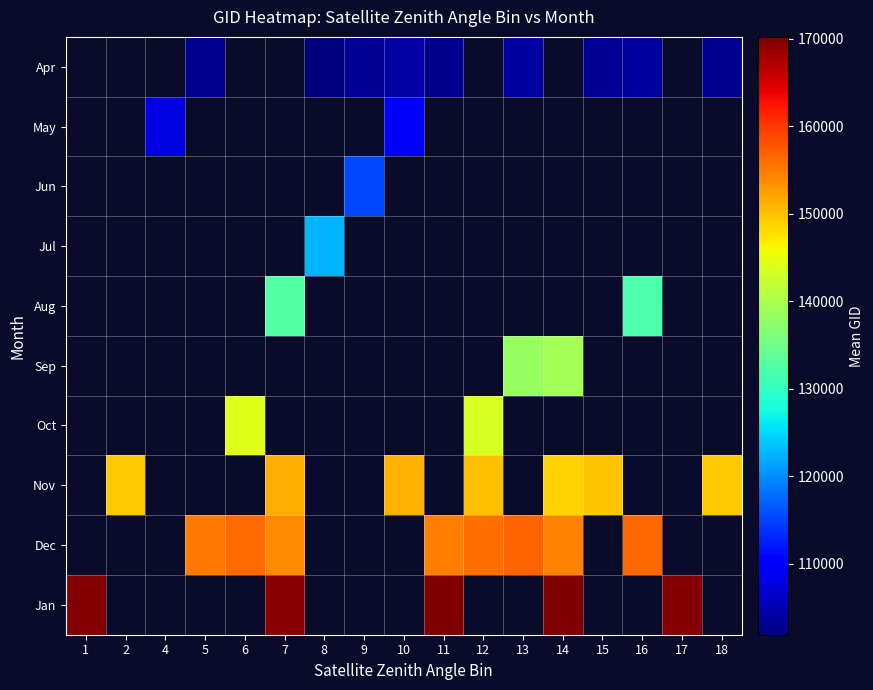

Which label corresponds to the largest value in the chart?

11